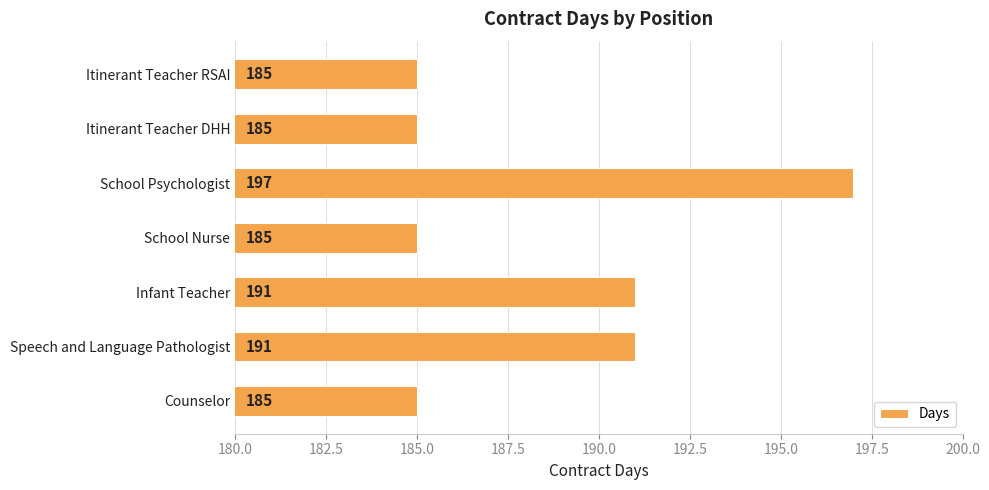

What is the minimum value shown in the chart?

185